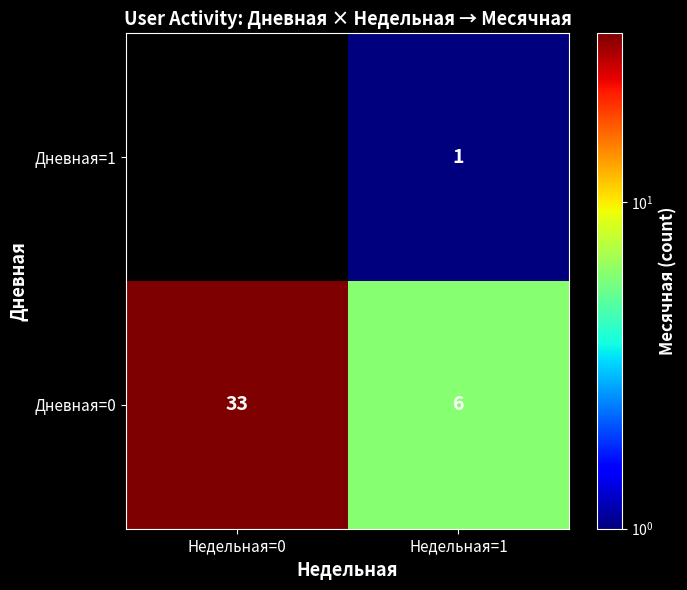

How many Дневная=0 values are between 6 and 33?

2